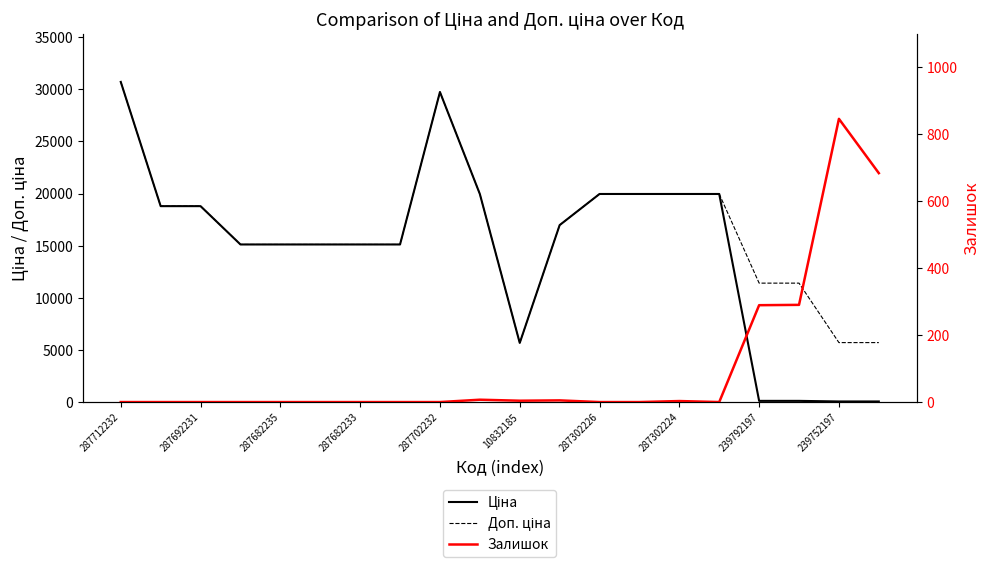

True or false: Залишок and Доп. ціна cross at least once.

False